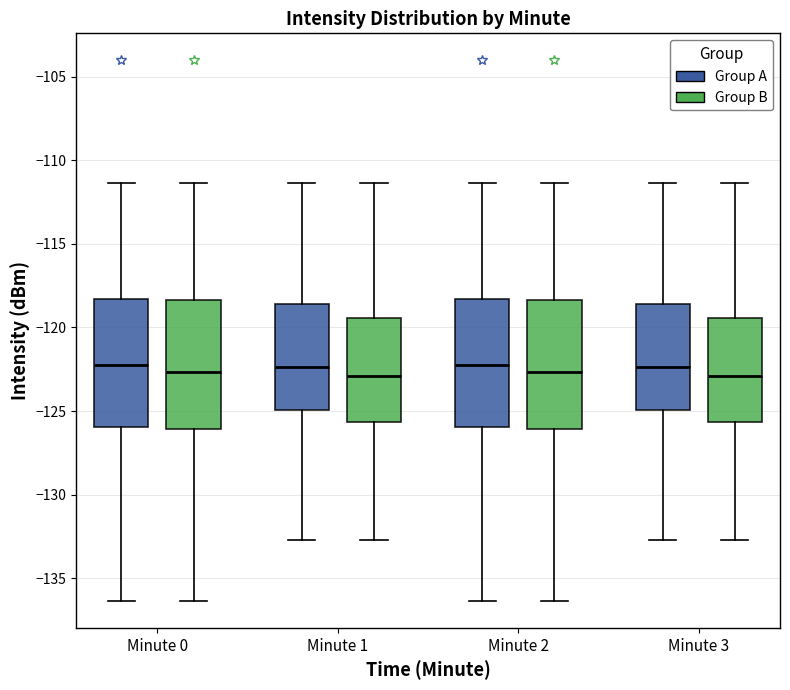

Reading left to right, read every box against the y-axis: the position of its median line, the range the box covers, and the ends of its whiskers. The values are not printed on the chart, so give them approximately, as read against the axis.

Minute 0 (Group A): median -122.0, box -126.0 to -118.5, whiskers -136.5 to -111.5
Minute 0 (Group B): median -122.5, box -126.0 to -118.5, whiskers -136.5 to -111.5
Minute 1 (Group A): median -122.5, box -125.0 to -118.5, whiskers -132.5 to -111.5
Minute 1 (Group B): median -123.0, box -125.5 to -119.5, whiskers -132.5 to -111.5
Minute 2 (Group A): median -122.0, box -126.0 to -118.5, whiskers -136.5 to -111.5
Minute 2 (Group B): median -122.5, box -126.0 to -118.5, whiskers -136.5 to -111.5
Minute 3 (Group A): median -122.5, box -125.0 to -118.5, whiskers -132.5 to -111.5
Minute 3 (Group B): median -123.0, box -125.5 to -119.5, whiskers -132.5 to -111.5